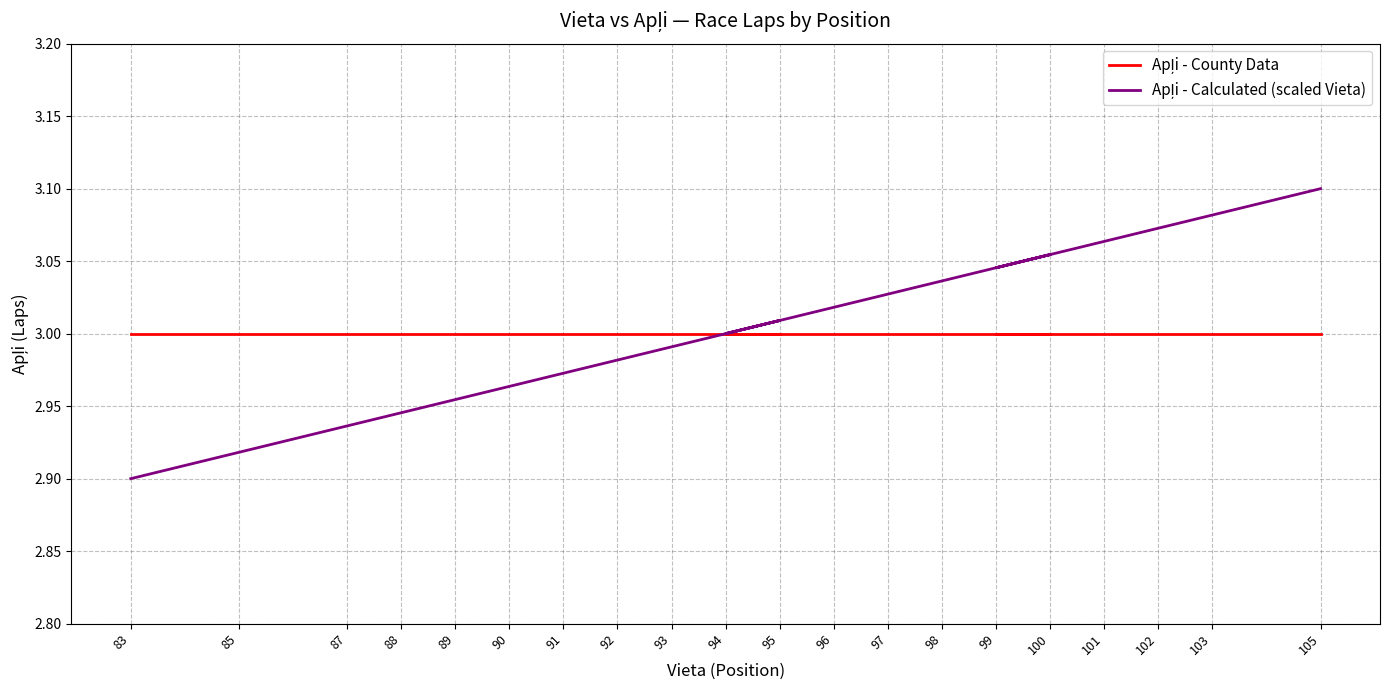

Reading left to right, extract all data points from this chart.

Apļi - County Data: 83=3.0	85=3.0	87=3.0	88=3.0	89=3.0	90=3.0	91=3.0	92=3.0	93=3.0	95=3.0	94=3.0	96=3.0	97=3.0	98=3.0	100=3.0	99=3.0	101=3.0	102=3.0	103=3.0	105=3.0
Apļi - Calculated (scaled Vieta): 83=2.9	85=2.9	87=2.9	88=2.9	89=3.0	90=3.0	91=3.0	92=3.0	93=3.0	95=3.0	94=3.0	96=3.0	97=3.0	98=3.0	100=3.1	99=3.0	101=3.1	102=3.1	103=3.1	105=3.1